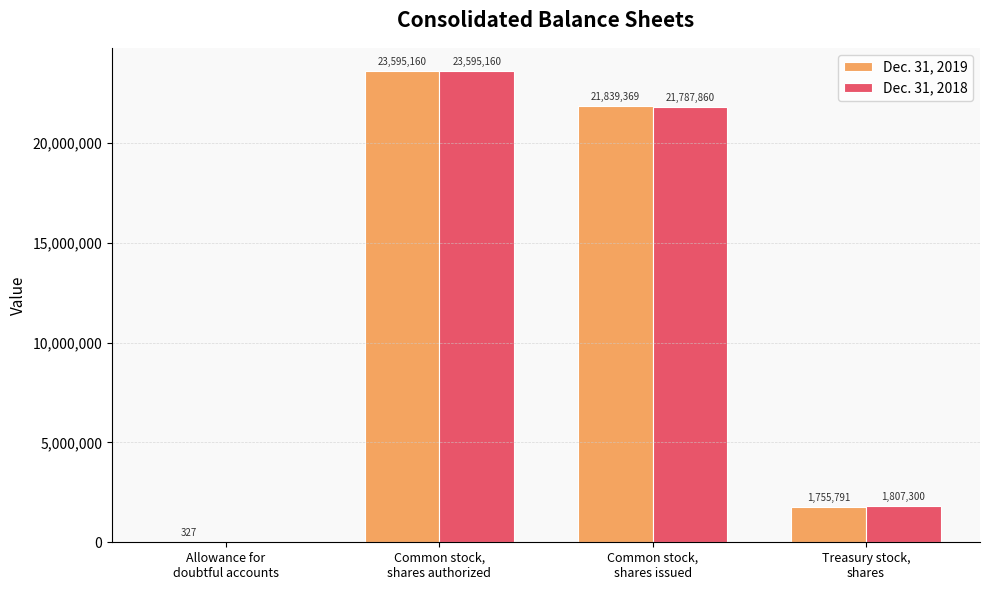

Reading left to right, extract all data points from this chart.

Dec. 31, 2019: Allowance for
doubtful accounts=327	Common stock,
shares authorized=23595160	Common stock,
shares issued=21839369	Treasury stock,
shares=1755791
Dec. 31, 2018: Allowance for
doubtful accounts=0	Common stock,
shares authorized=23595160	Common stock,
shares issued=21787860	Treasury stock,
shares=1807300